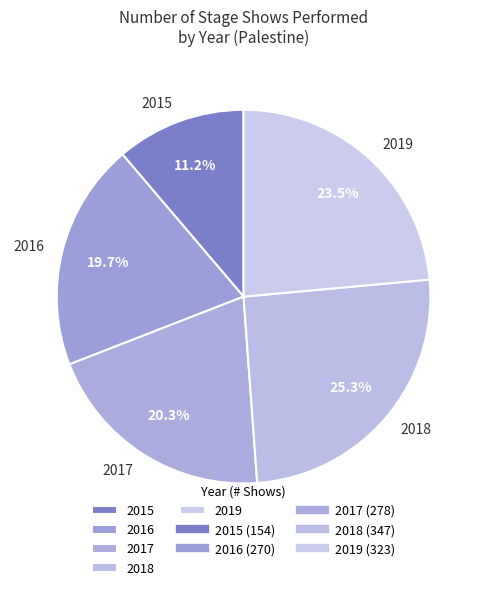

Which category has the smallest portion of the pie?

2015